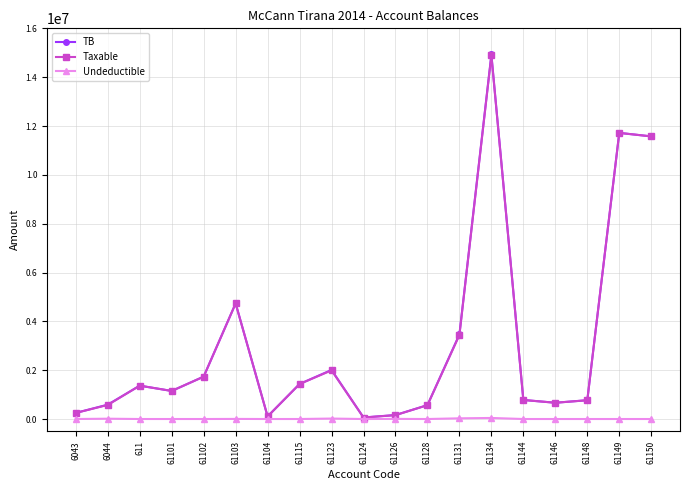

What are all the series names shown in the legend?

TB, Taxable, Undeductible